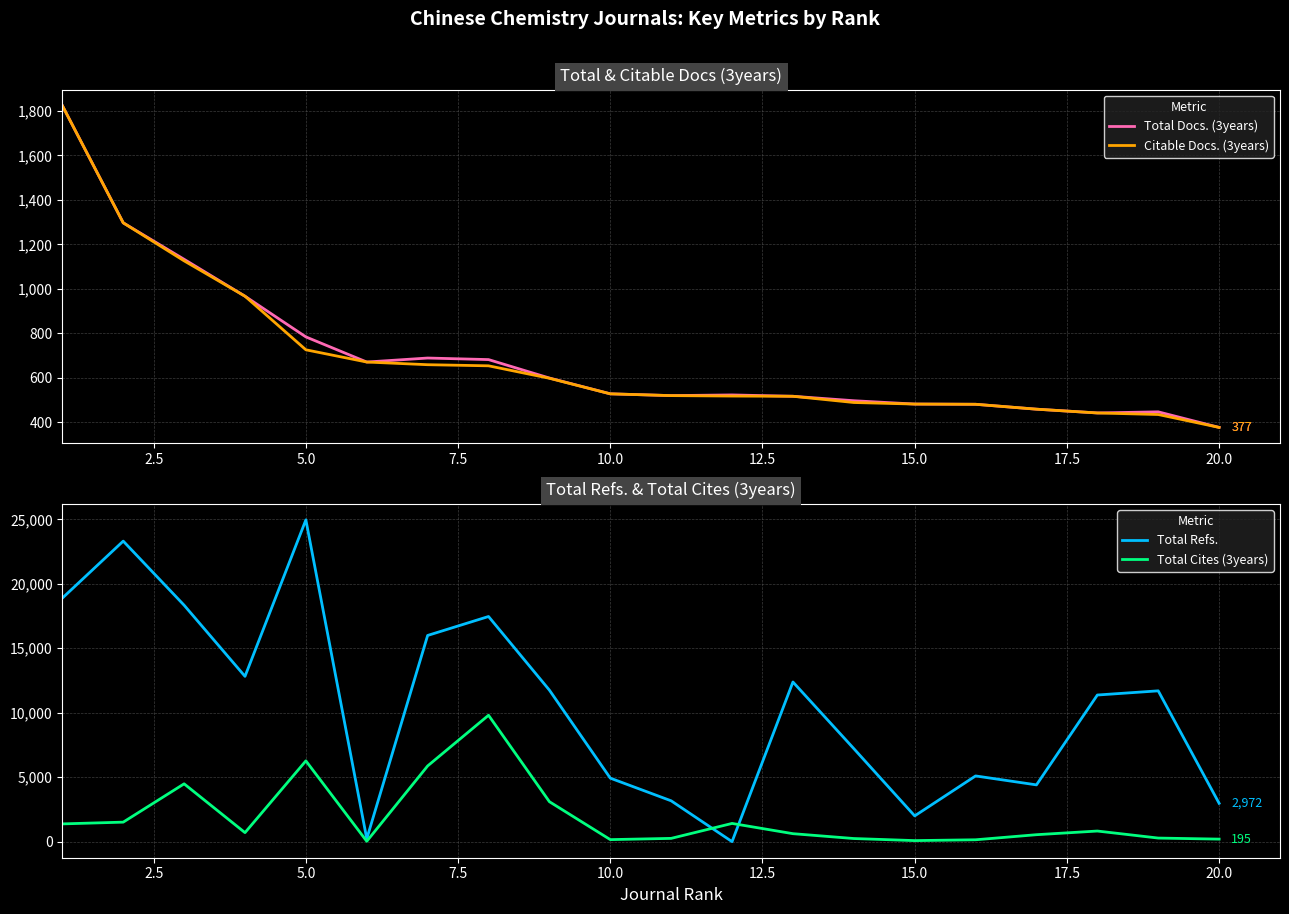

Which series ends up on top after the final intersection of Total Docs. (3years) and Total Refs.?

Total Refs.